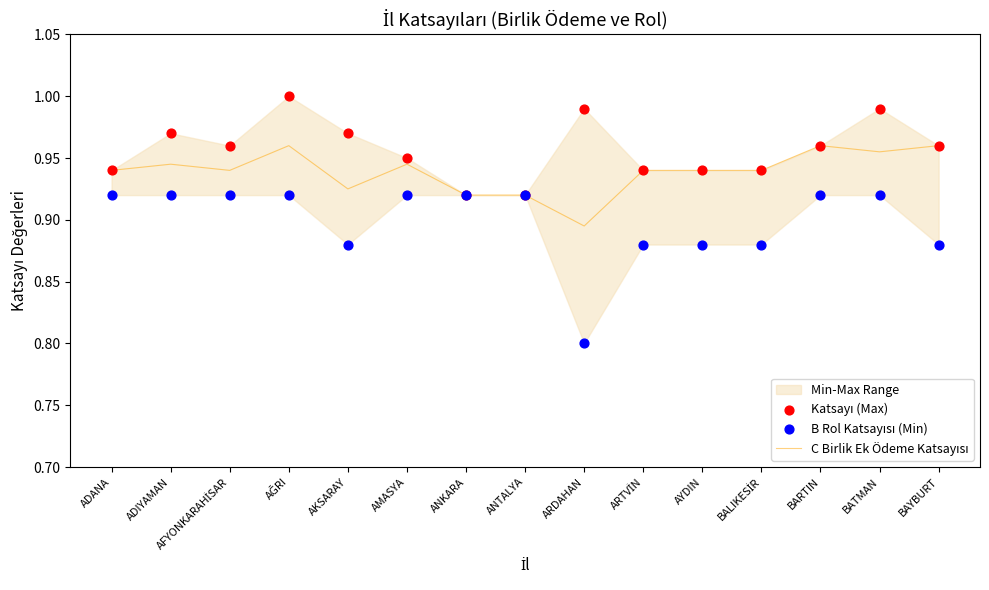

Which series reaches the maximum Y coordinate?

Katsayı (Max)